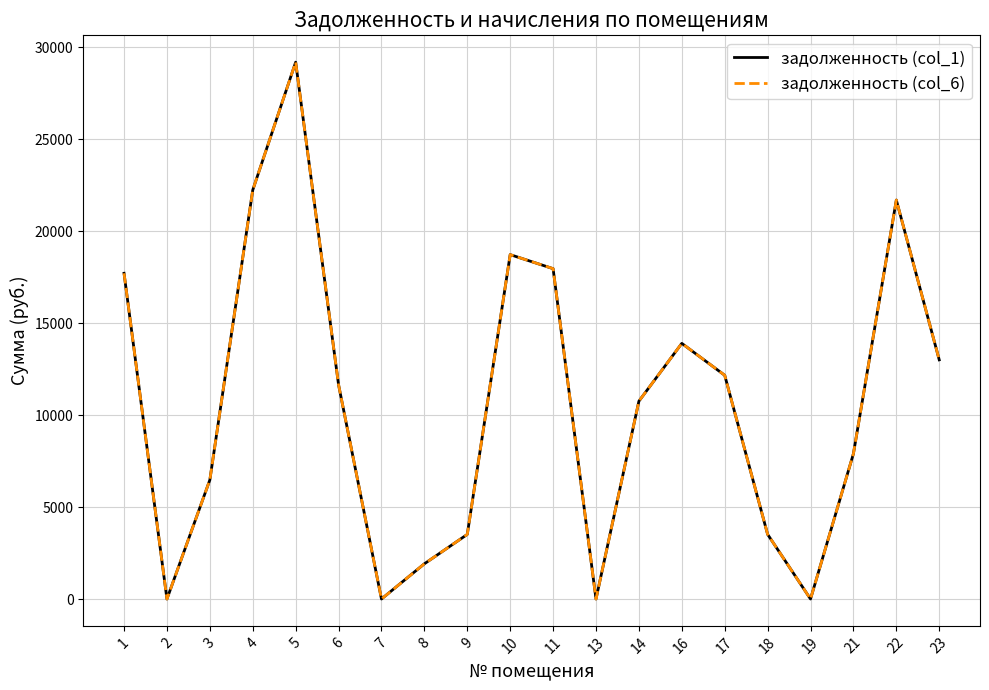

Which label corresponds to the largest value in the chart?

5